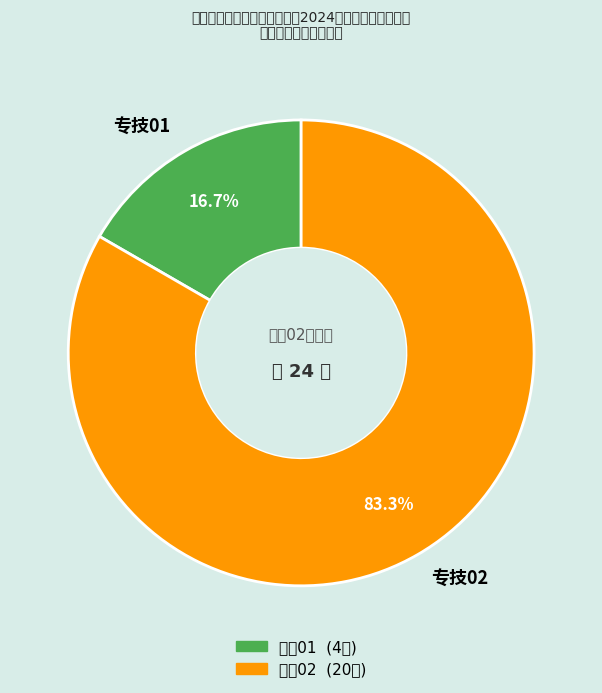

What is the ratio of the value at 专技02 to the value at 专技01?

5.0